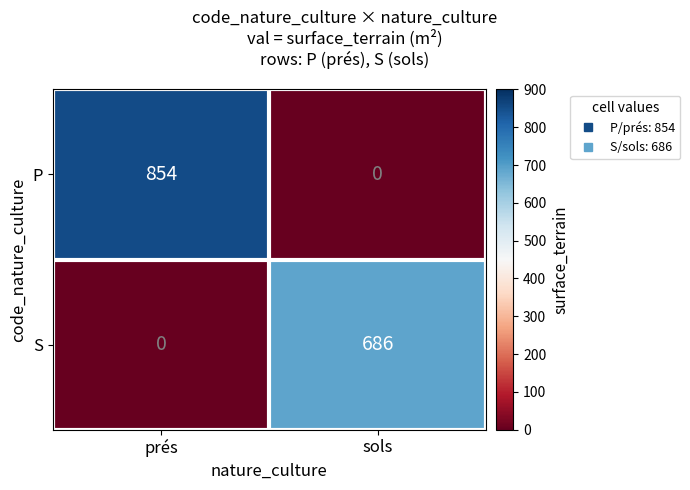

What is the sum of the S values at sols and prés?

686